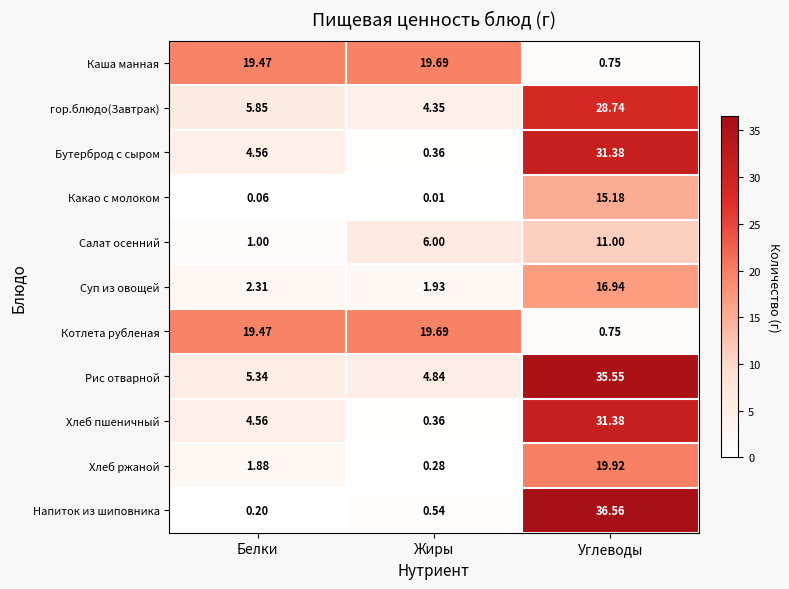

Which category has the highest value in the Бутерброд с сыром series?

Углеводы